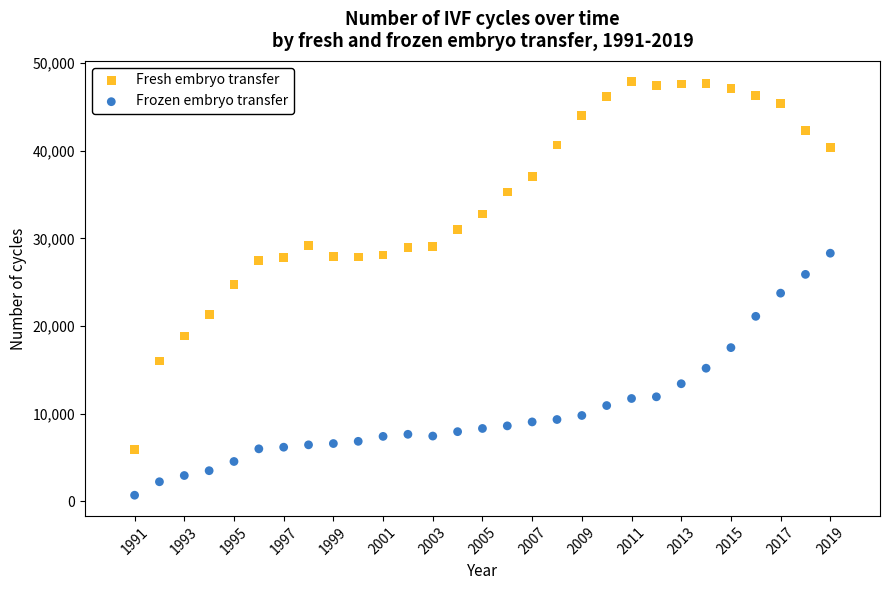

Across all data points, what is the range of Y values (max minus min)?

47209